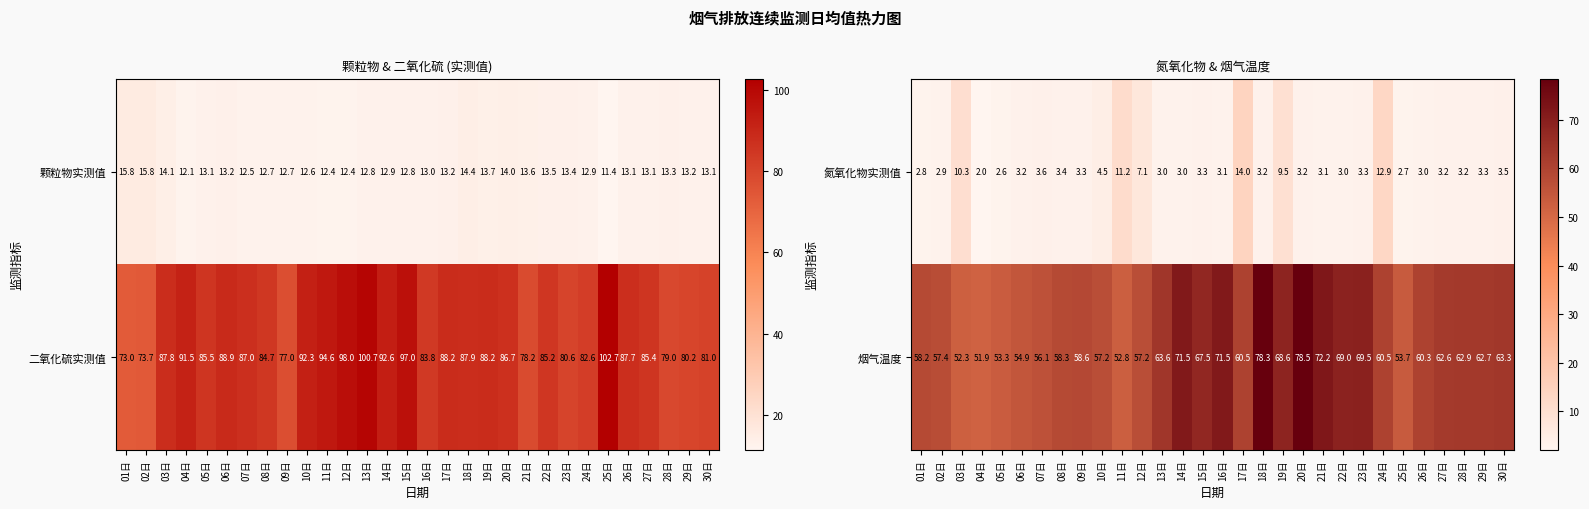

At how many categories does at least one series exceed 53?

27